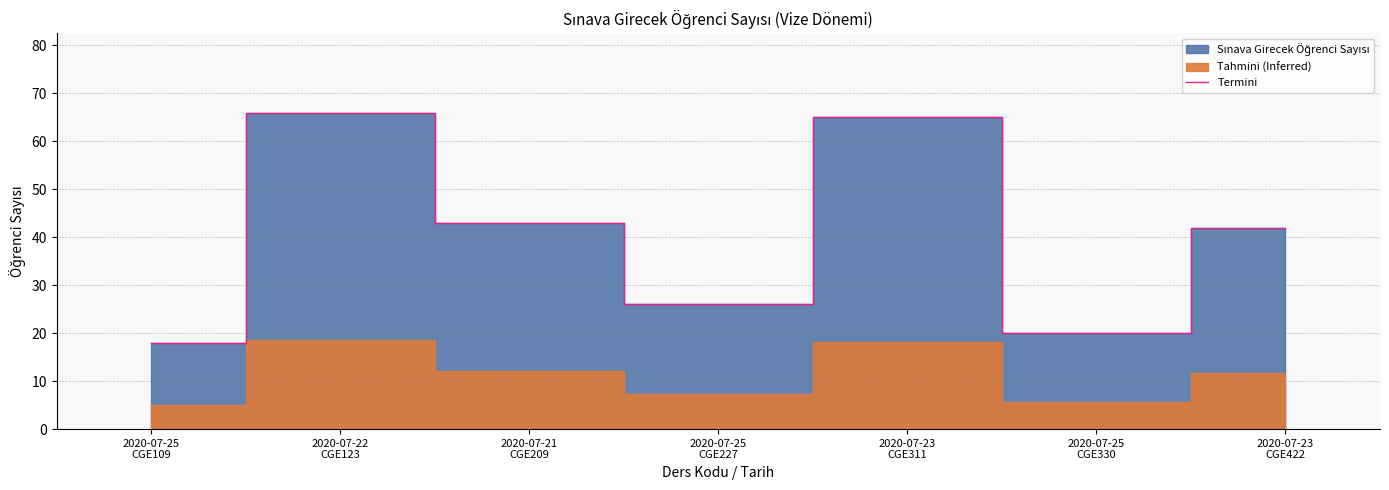

How many points are lower than both their immediate neighbors (excluding endpoints)?

2